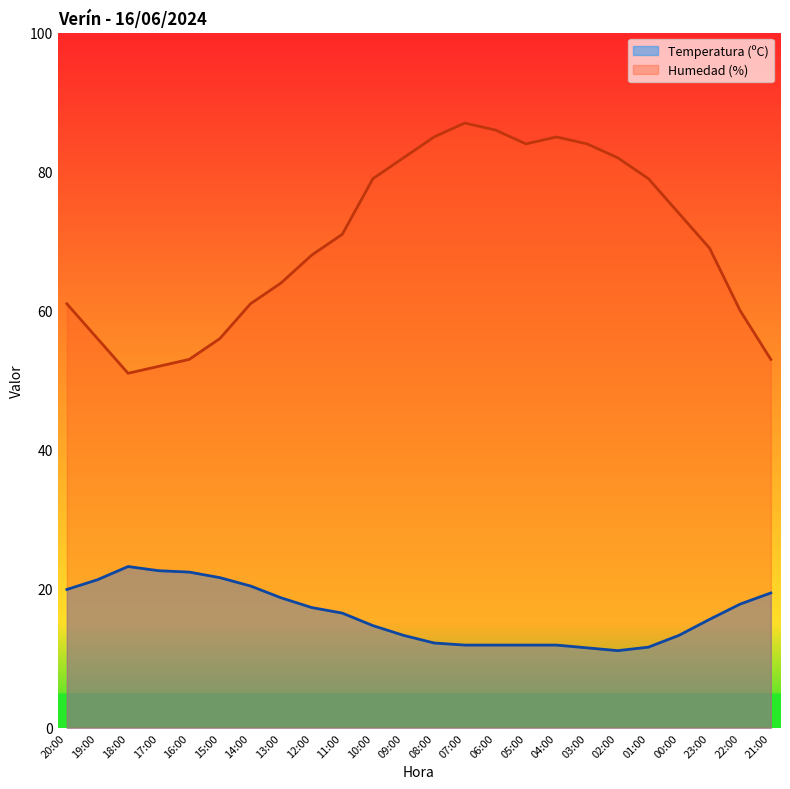

At 02:00, list the series in order from smallest to largest.

Temperatura (ºC), Humedad (%)